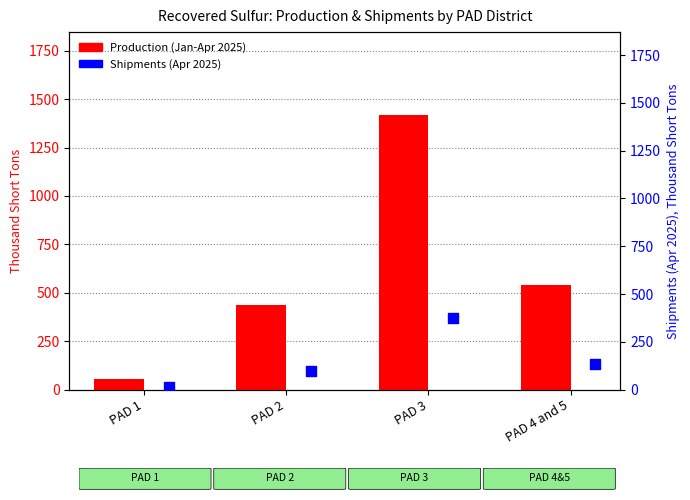

Which series has the widest spread of Y values?

Production (Jan-Apr 2025)